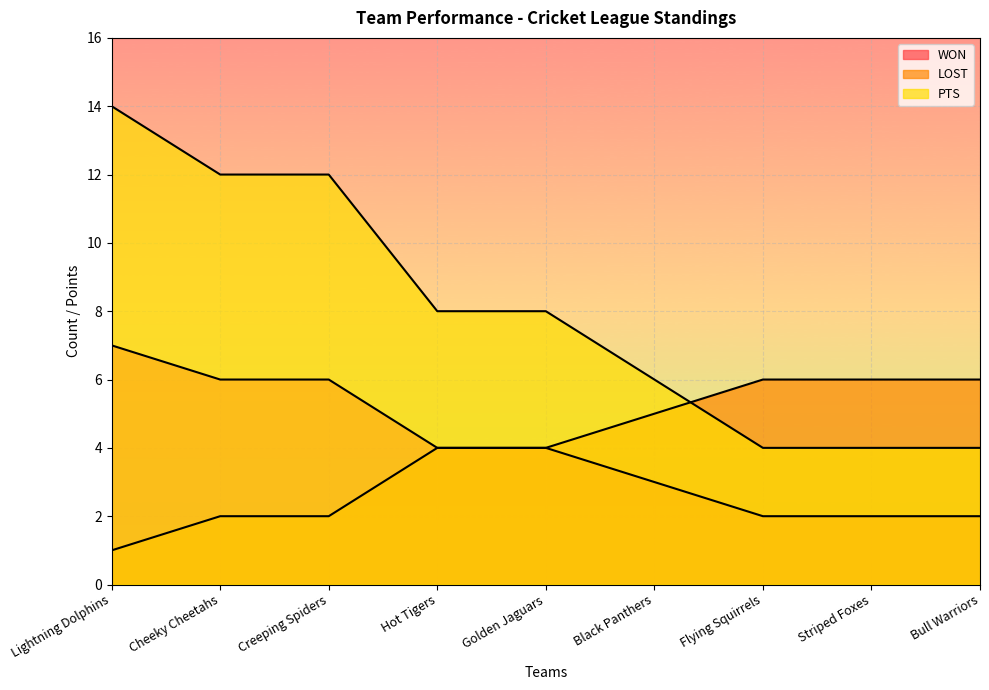

The LOST series shows 6 at Bull Warriors. True or false?

True